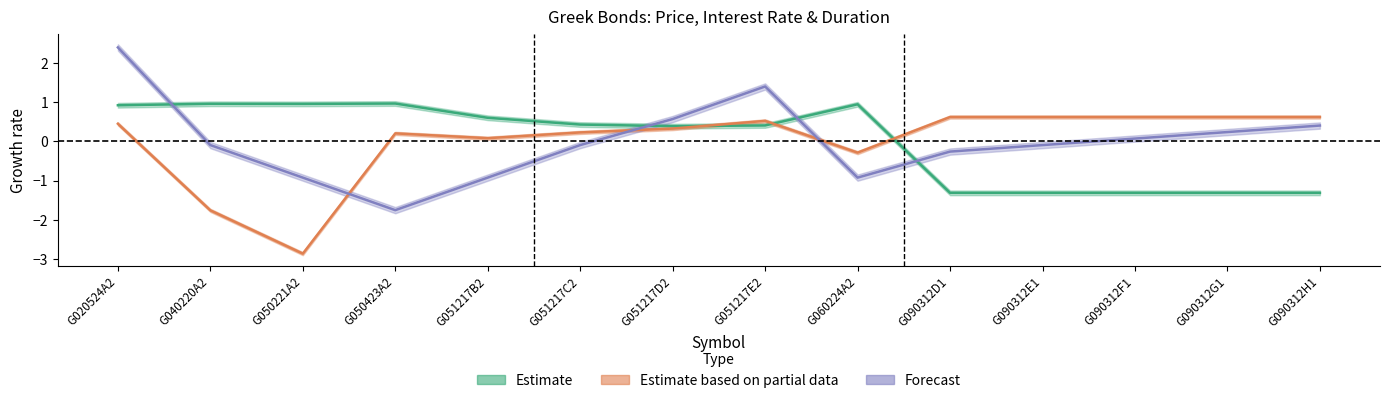

What is the difference between the Bond duration values at G090312D1 and G020524A2?

2.7